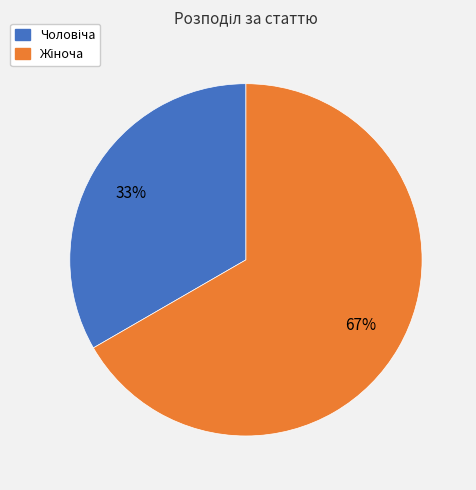

To the nearest percent, what is the average slice percentage?

50%